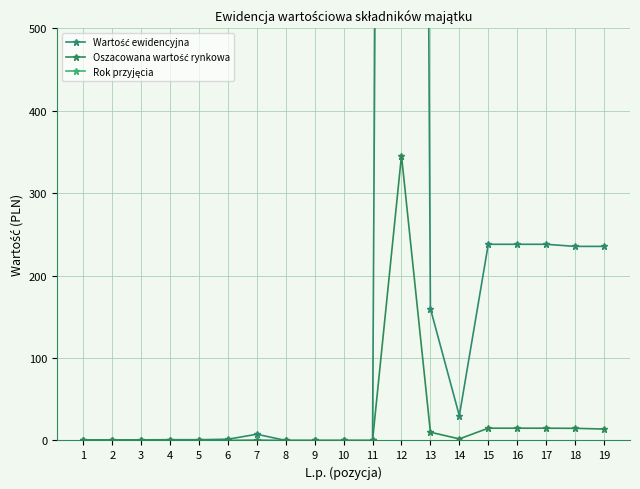

Which has a higher value, 19 or 4?

19